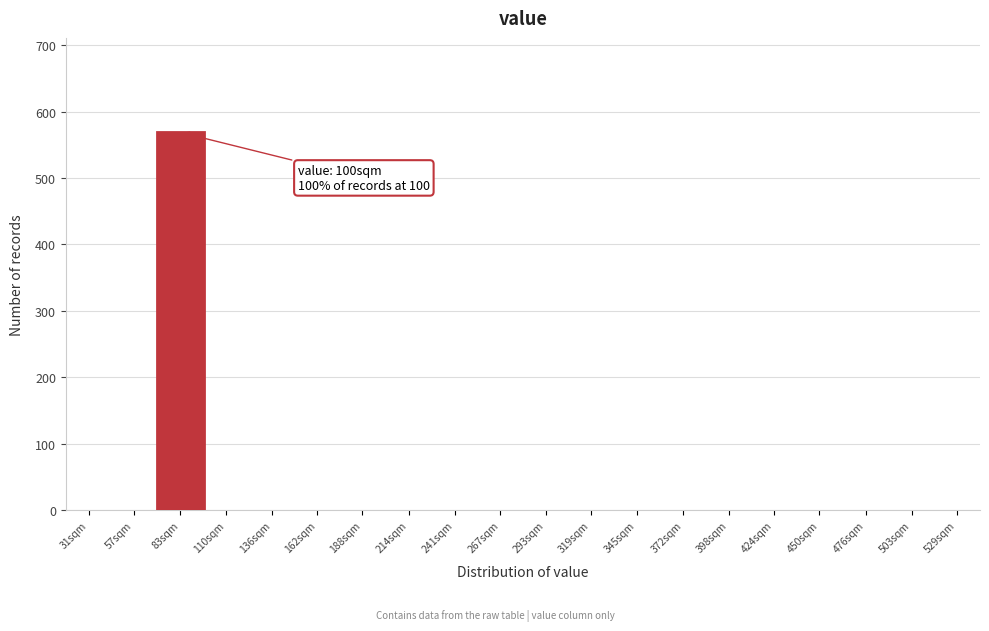

Reading right to left, extract all data points from this chart.

529sqm=0	503sqm=0	476sqm=0	450sqm=0	424sqm=0	398sqm=0	372sqm=0	345sqm=0	319sqm=0	293sqm=0	267sqm=0	241sqm=0	214sqm=0	188sqm=0	162sqm=0	136sqm=0	110sqm=0	83sqm=569	57sqm=0	31sqm=0